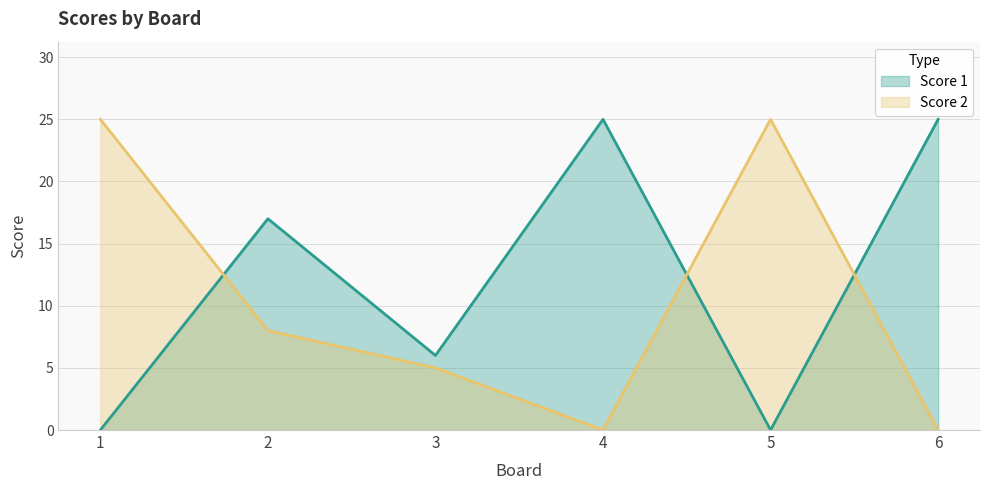

Where is Score 1 nearest to the value 12?

2